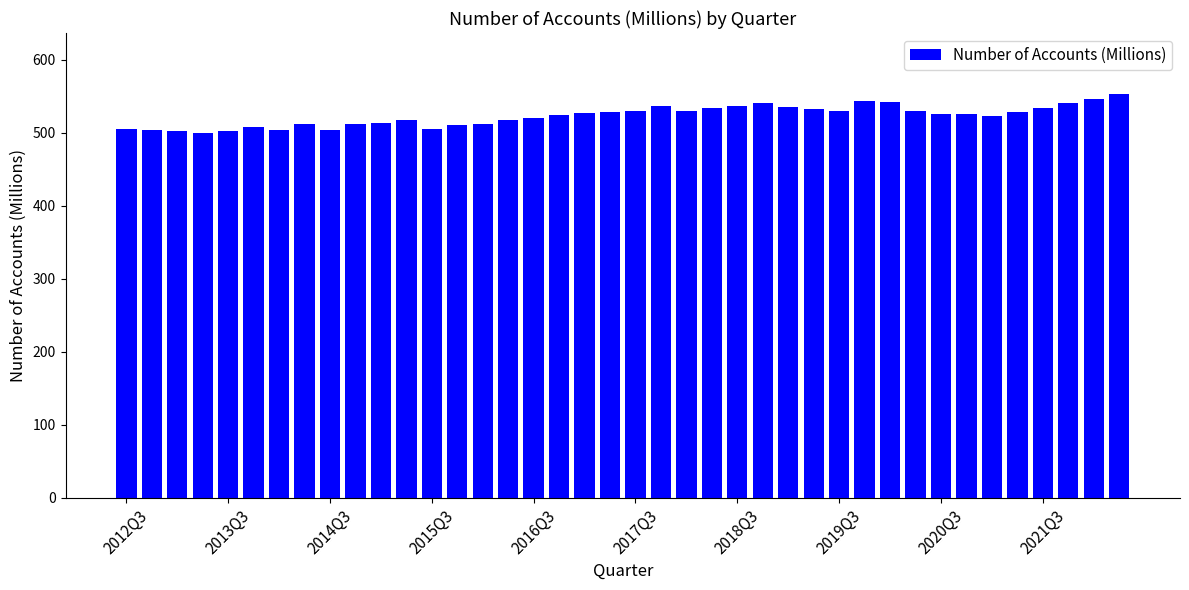

What is the smallest value displayed?

499.6